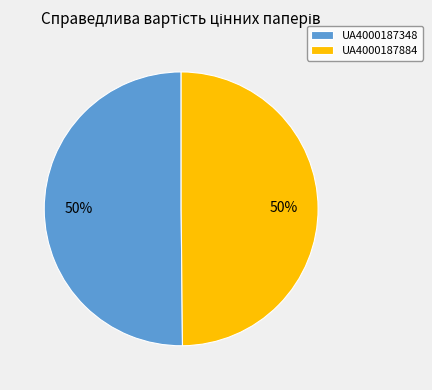

To the nearest percent, what percentage of the pie is UA4000187884?

50%